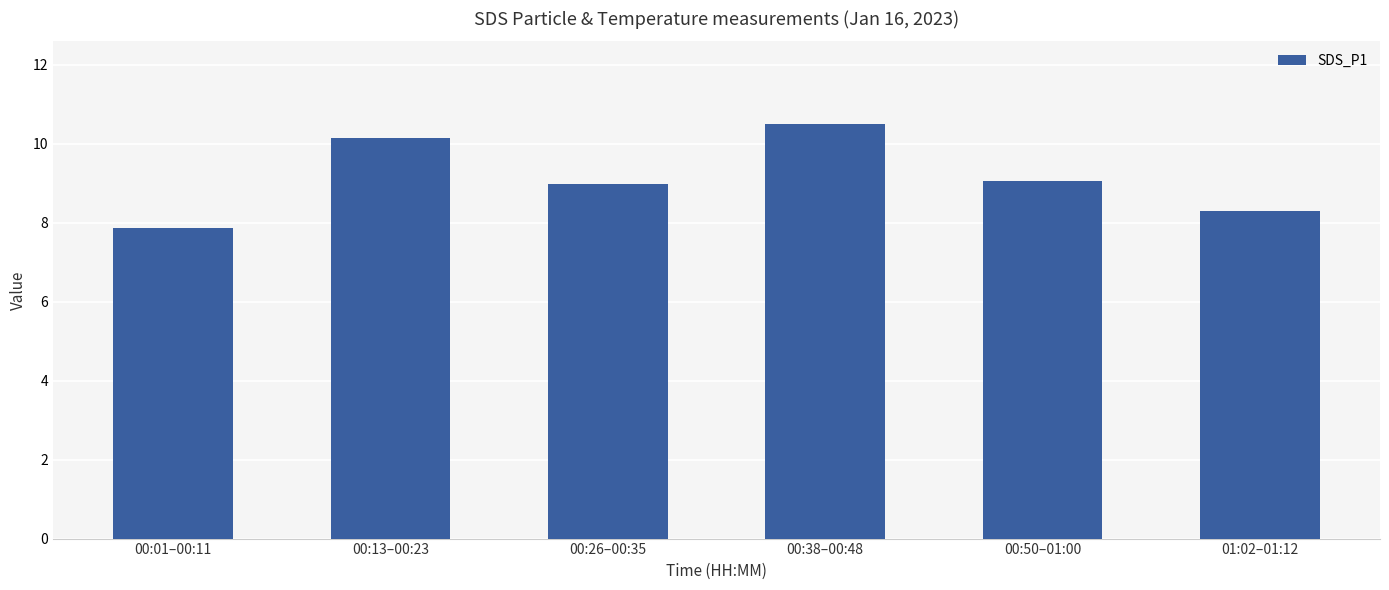

What value does the data have at 00:01–00:11?

7.9